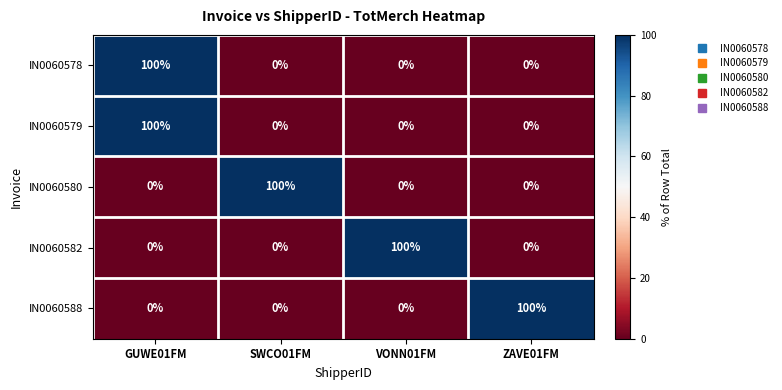

Reading left to right, what are all the values shown in this chart?

IN0060578: 100	0	0	0
IN0060579: 100	0	0	0
IN0060580: 0	100	0	0
IN0060582: 0	0	100	0
IN0060588: 0	0	0	100